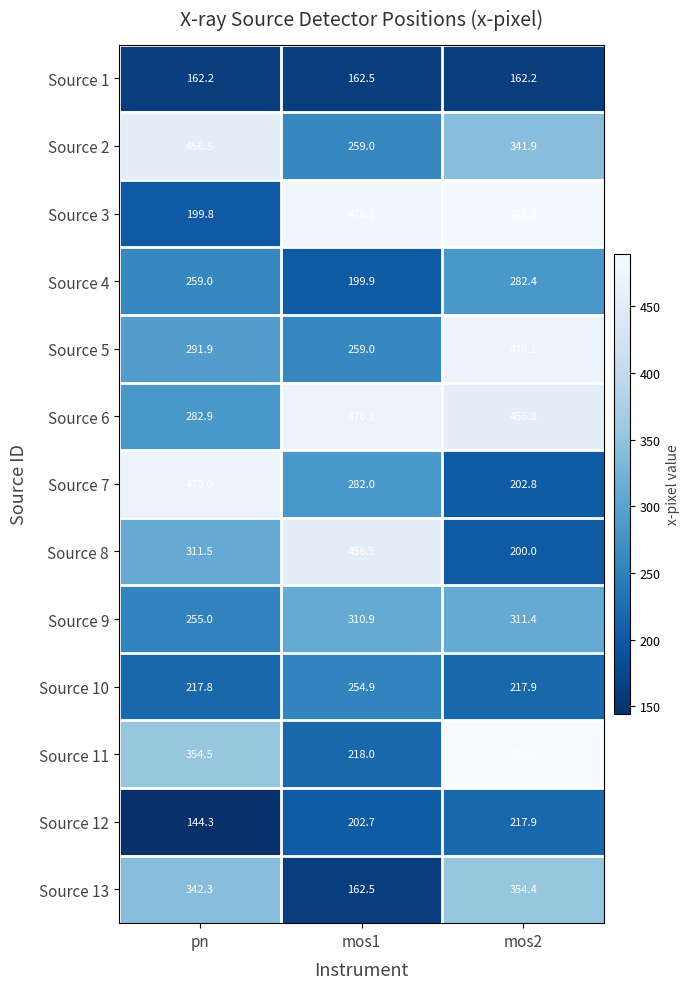

Which category has the lowest value in the Source 10 series?

pn